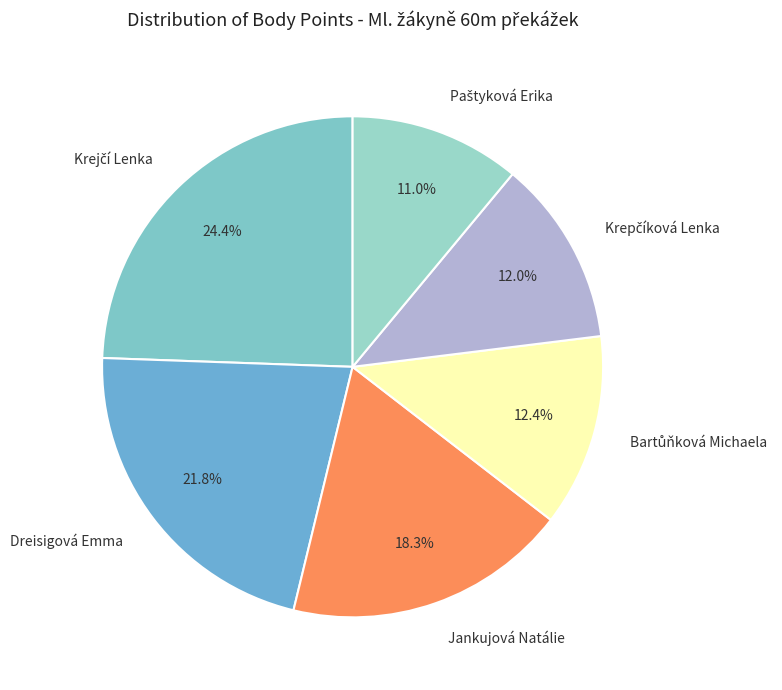

Is Dreisigová Emma the majority of the pie?

No